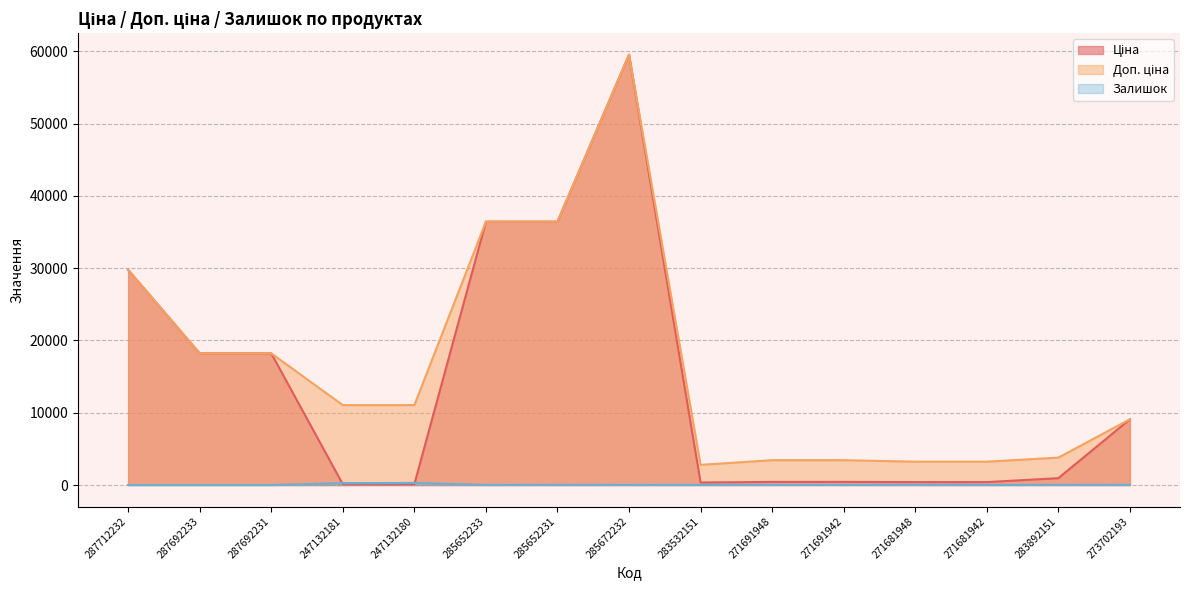

How many times do Ціна and Залишок cross each other?

2